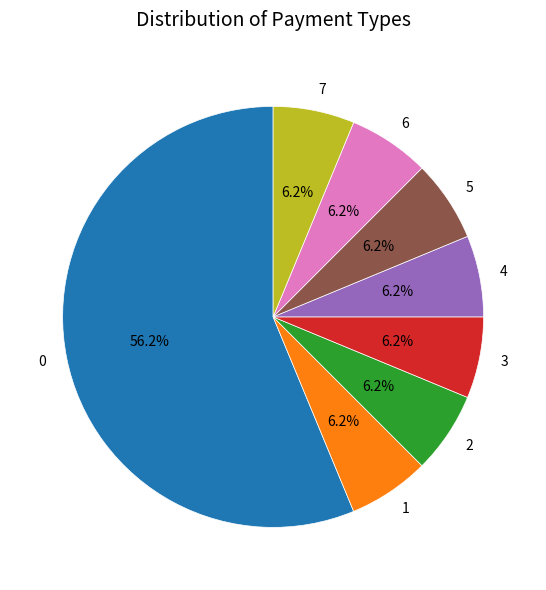

Is the sum of 0 and 2 greater than half?

Yes